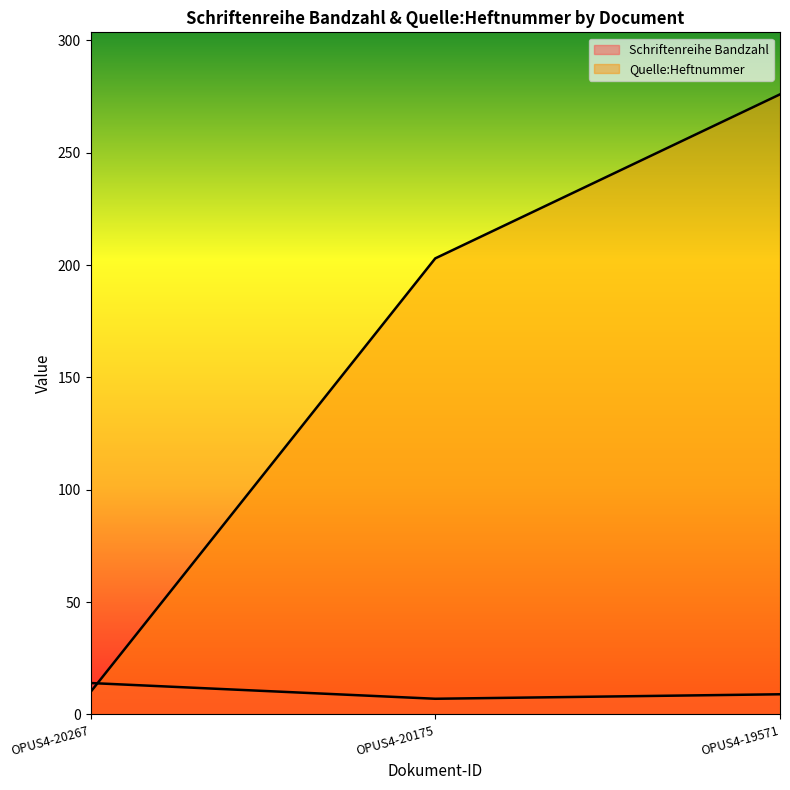

The Schriftenreihe Bandzahl series shows 20 at OPUS4-20267. True or false?

False